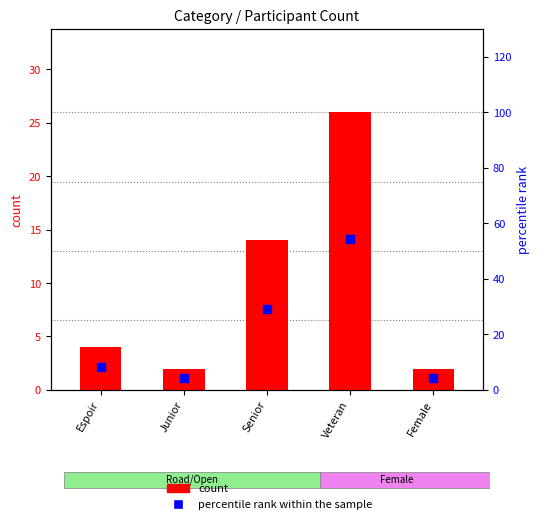

Which series reaches the minimum Y coordinate?

count